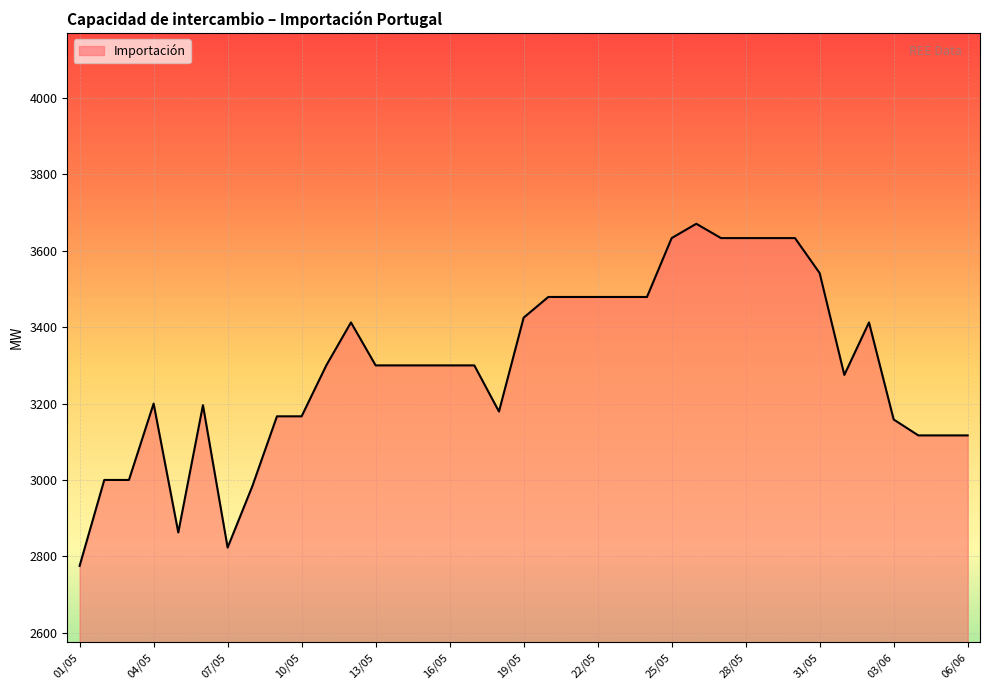

What is the maximum value shown in the chart?

3670.8